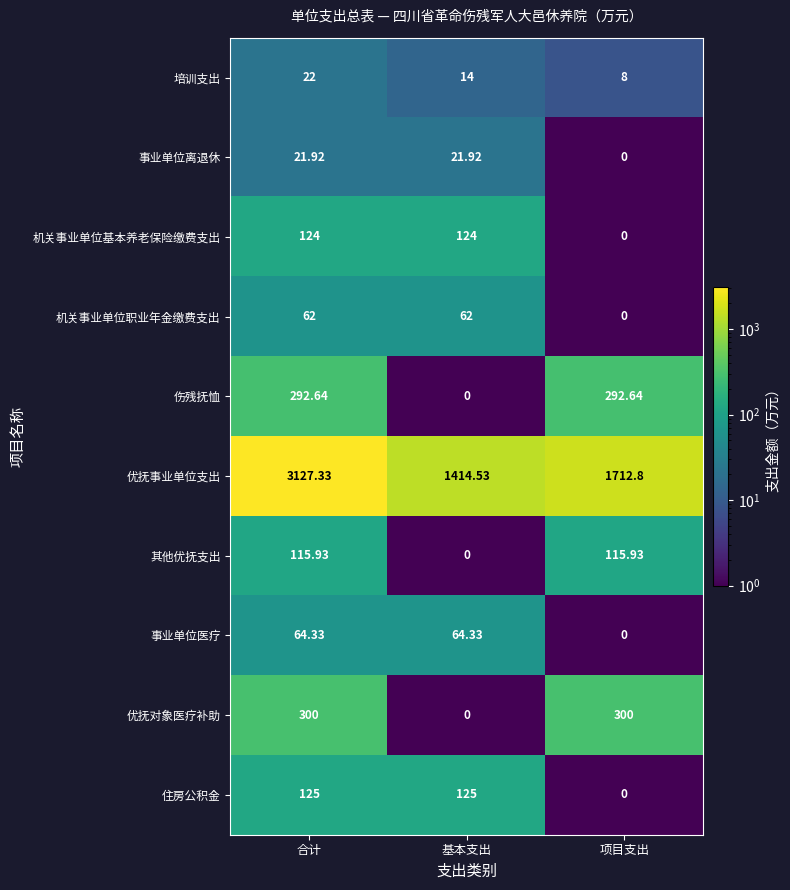

What is the maximum value shown in the chart?

3127.3